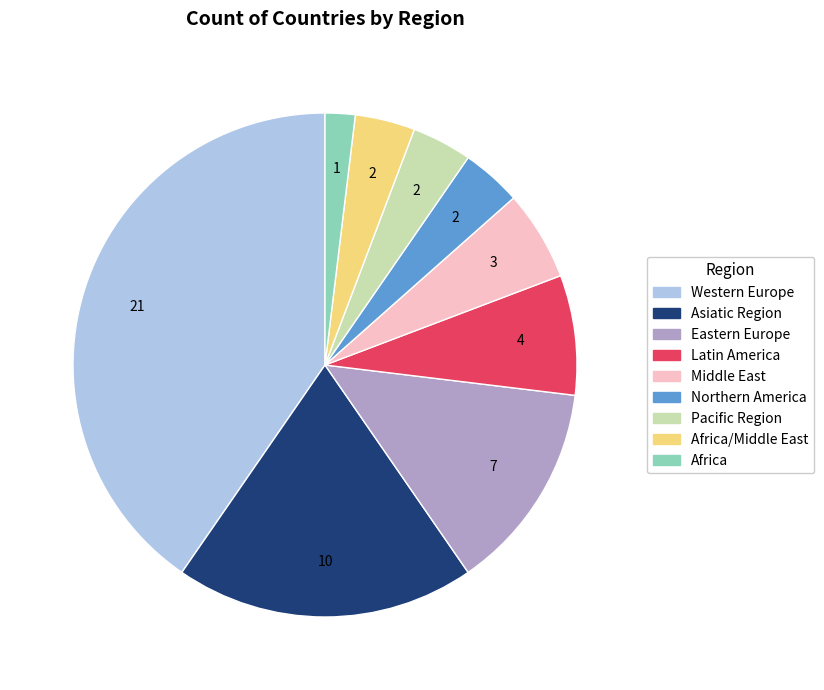

How many slices are in this pie chart?

9